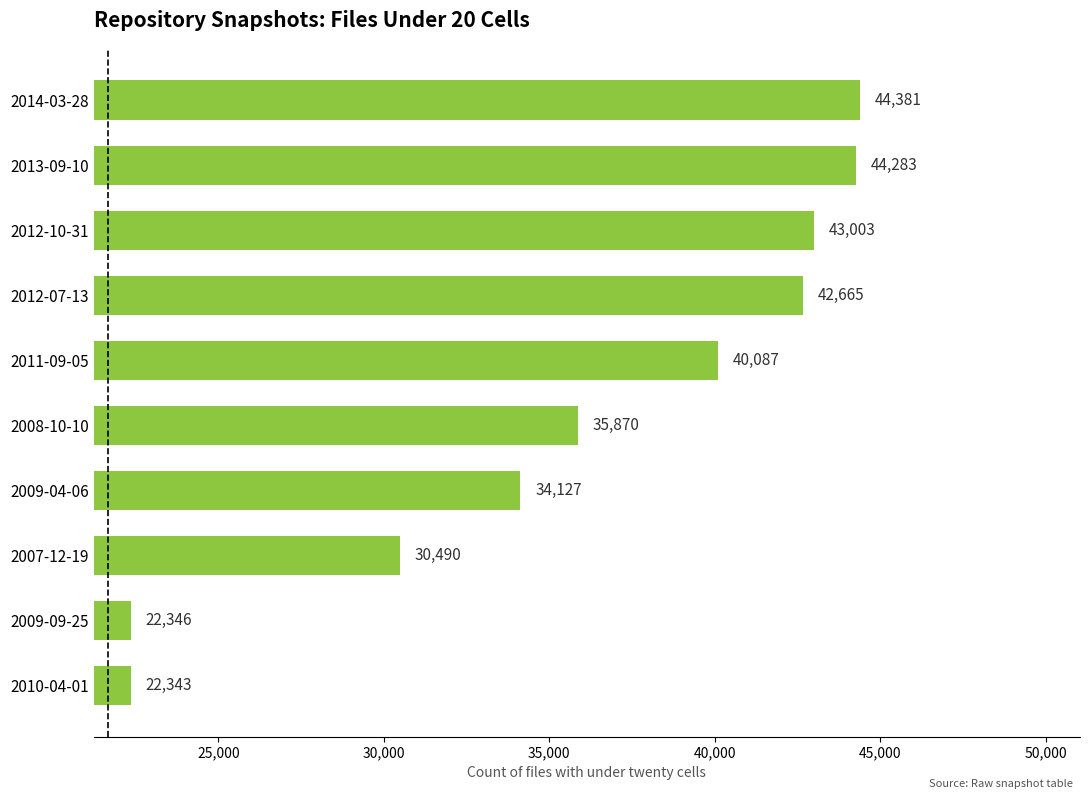

What is the difference between the second highest and second lowest values?

21937